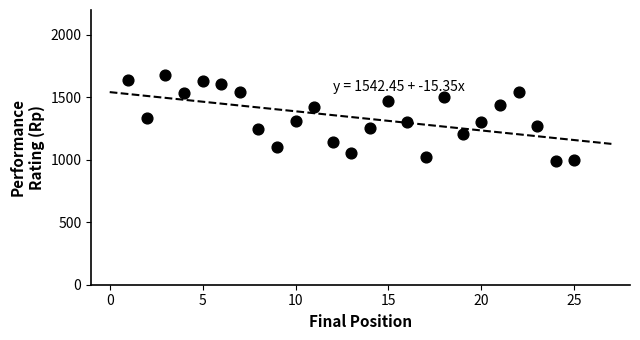

What is the range of X values (max minus min)?

24